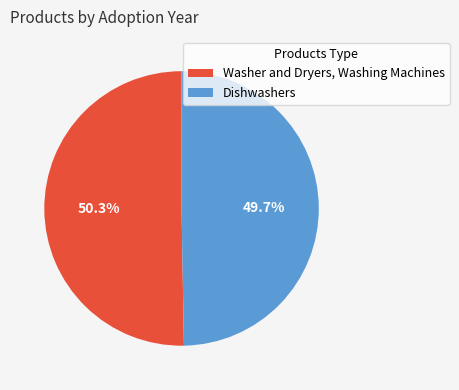

What is the smallest slice in the pie chart?

Dishwashers